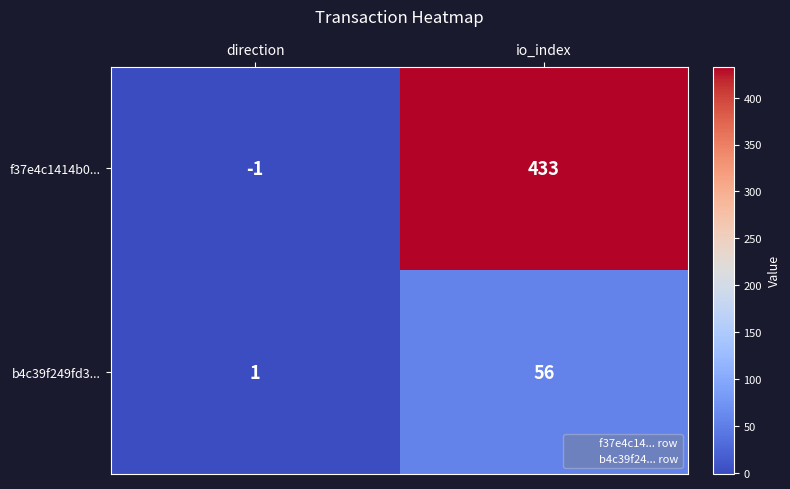

How many data points does each series have?

2